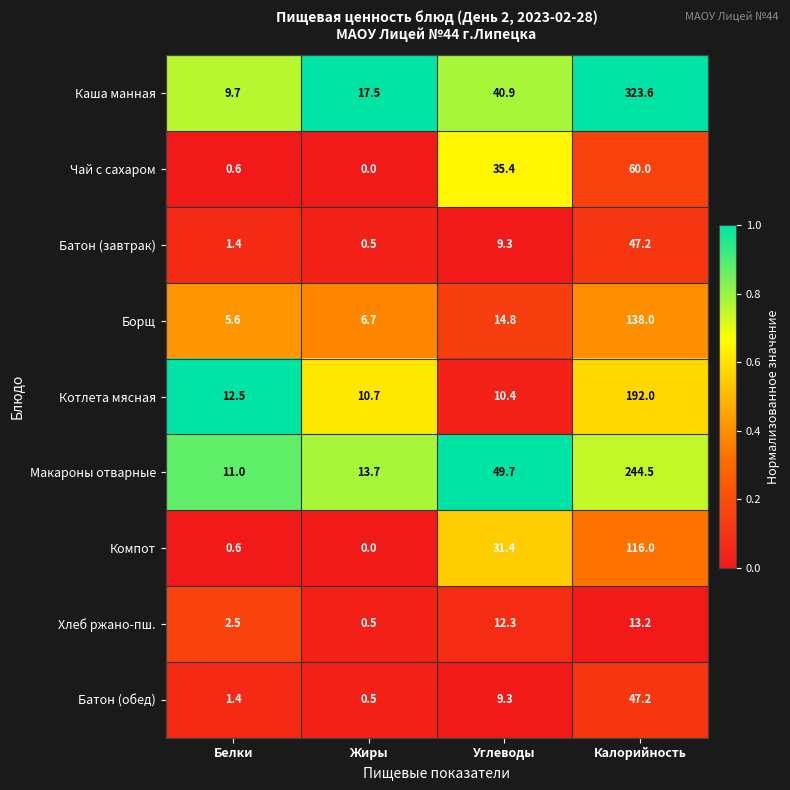

Which series has the largest range (max minus min)?

Каша манная